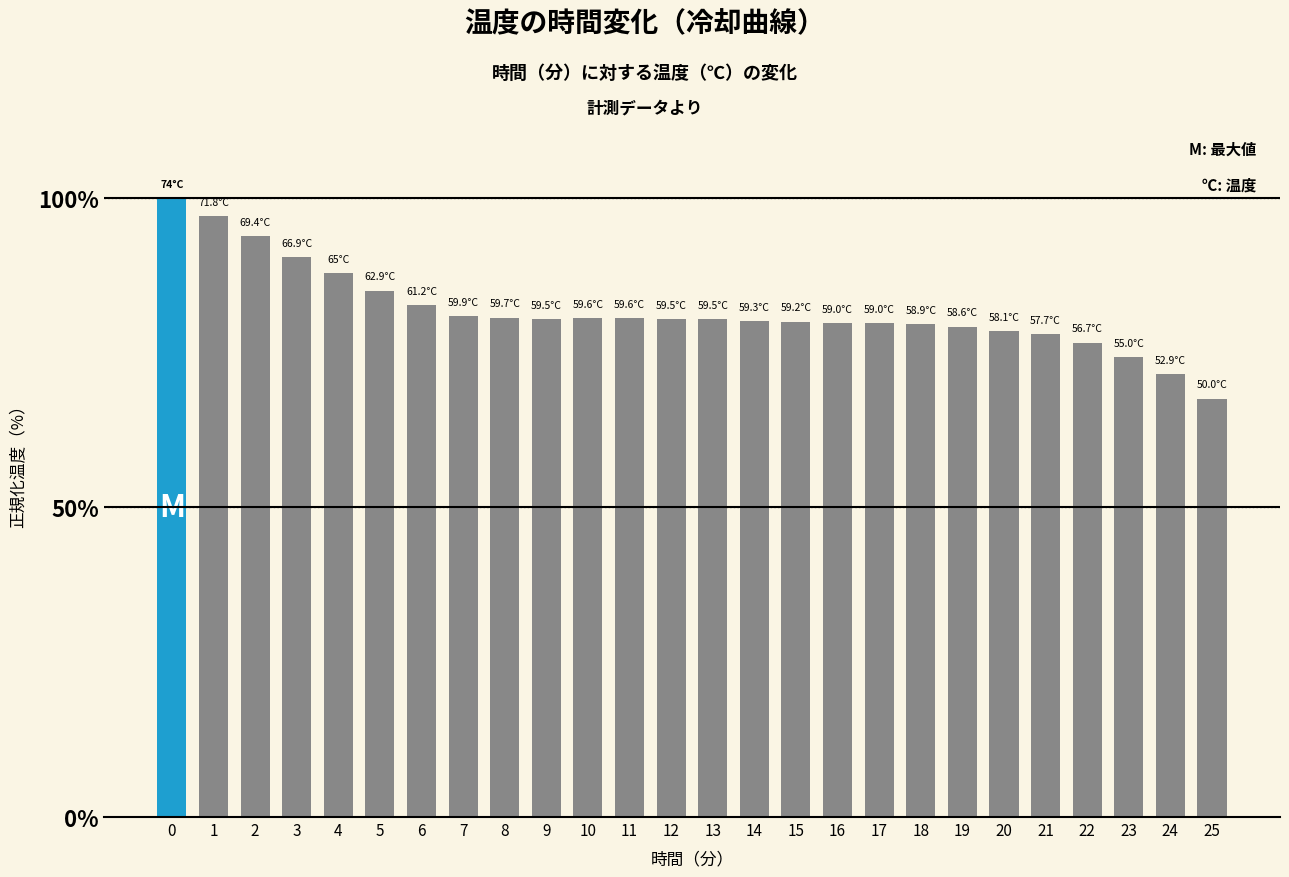

Is it true that the value at 14 is 80.1?

True